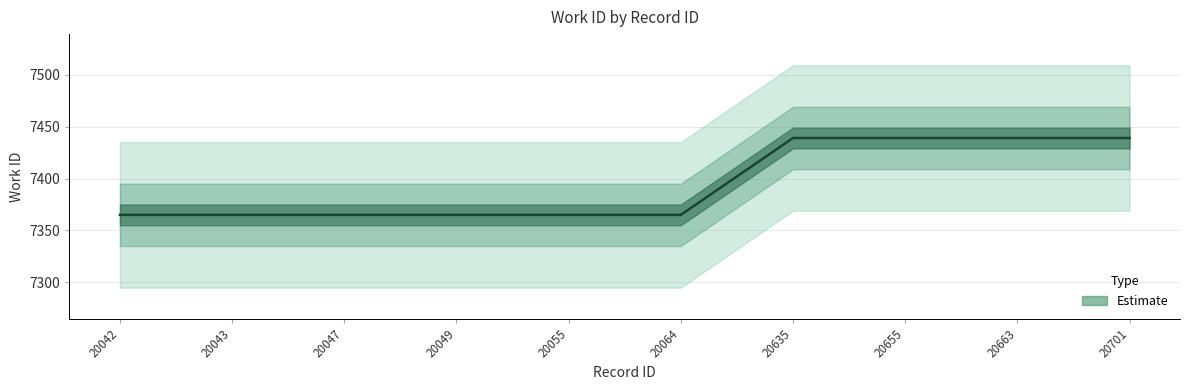

True or false: the data has more than 1 interior local peaks.

False